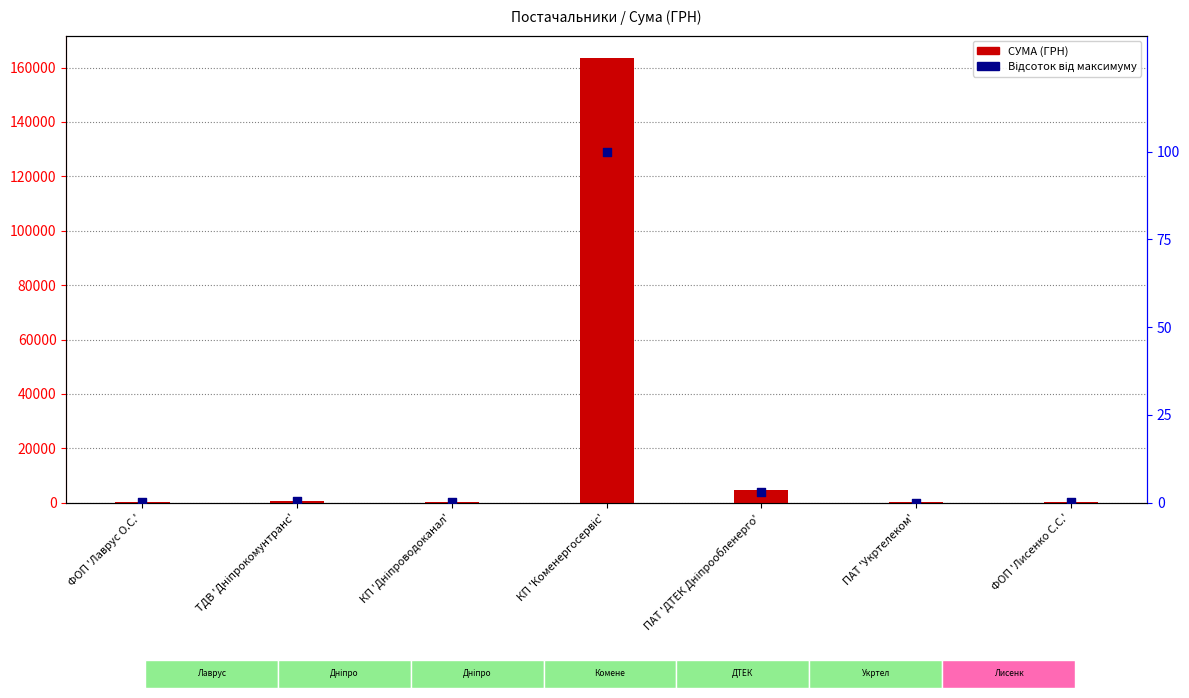

At which category is the sum across all series the highest?

КП 'Коменергосервіс'